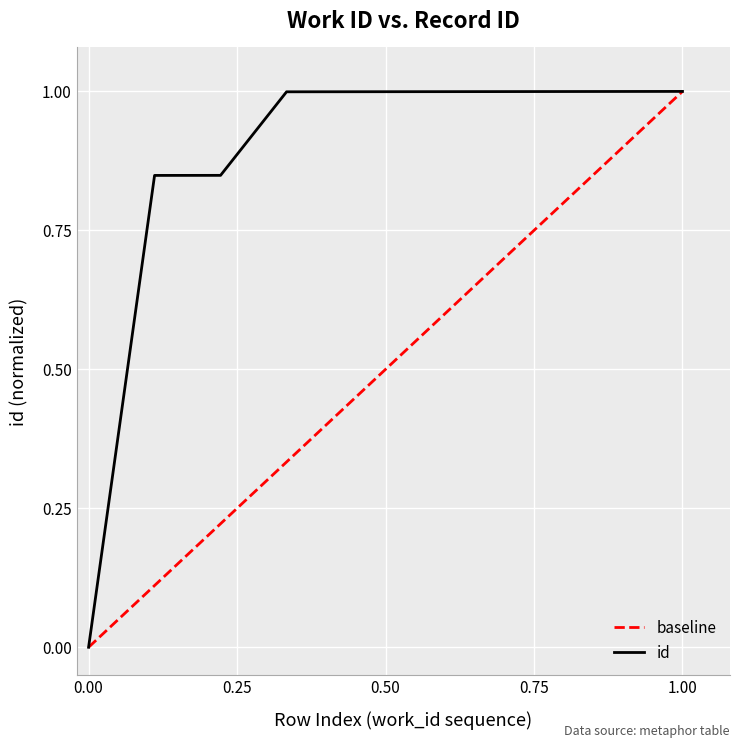

What is the maximum value shown in the chart?

1.0